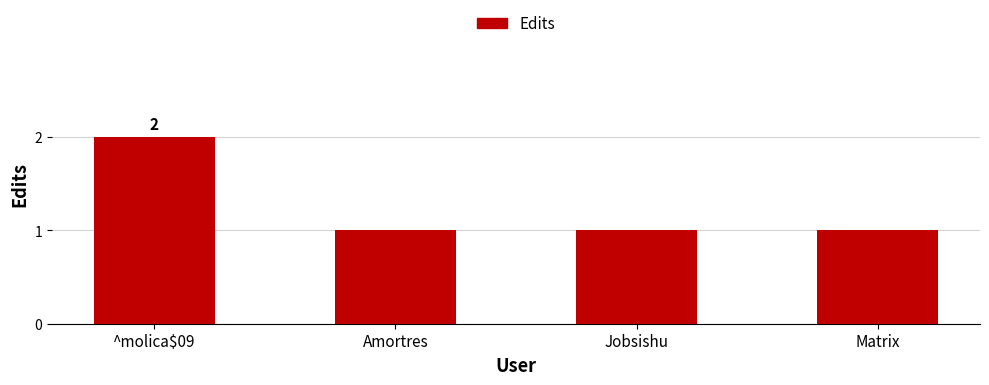

Does the chart contain stacked bars?

No